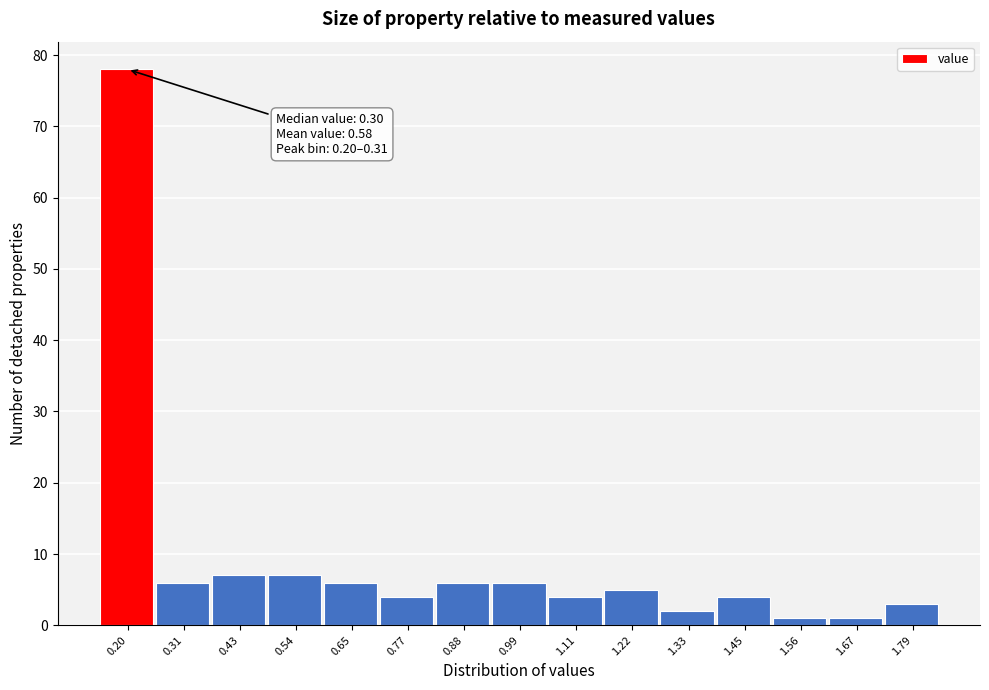

Reading right to left, extract all data points from this chart.

1.79=3	1.67=1	1.56=1	1.45=4	1.33=2	1.22=5	1.11=4	0.99=6	0.88=6	0.77=4	0.65=6	0.54=7	0.43=7	0.31=6	0.20=78